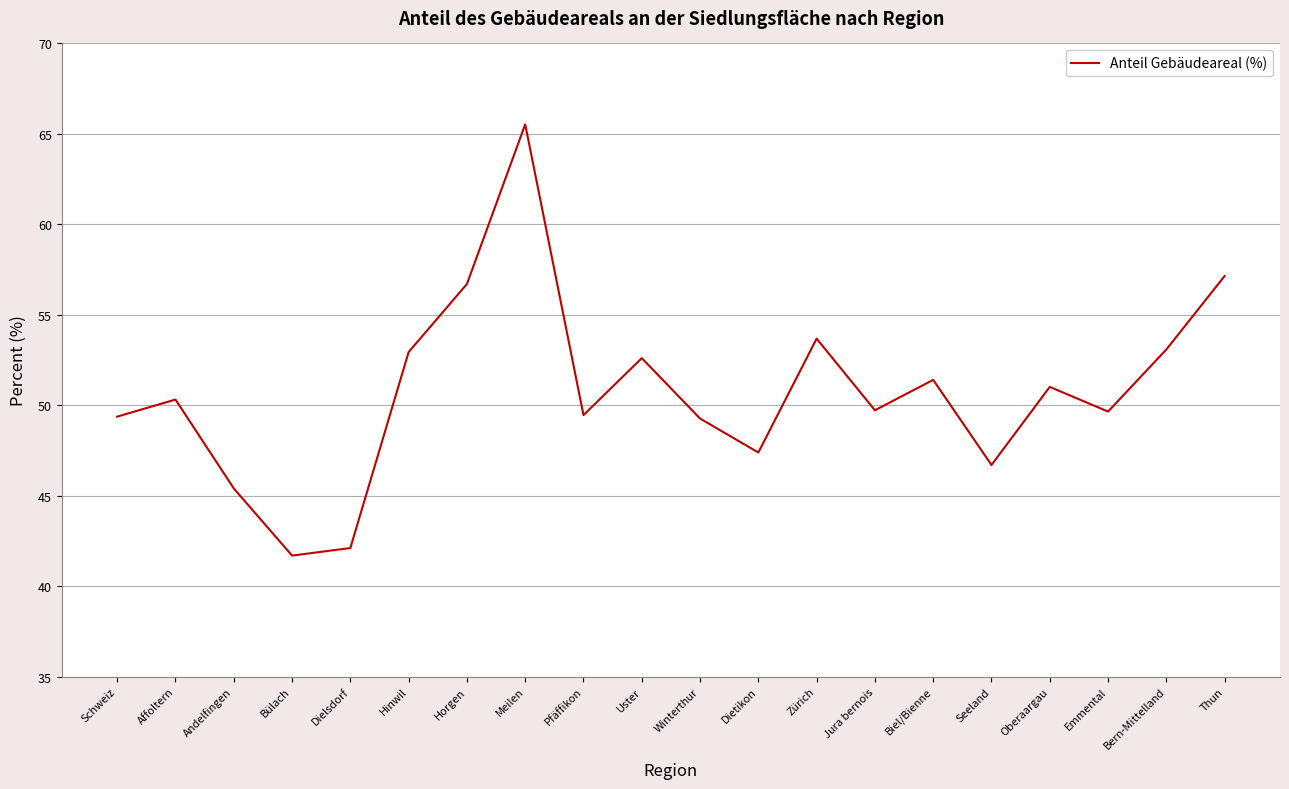

What is the sum of the values at Horgen and Dielsdorf?

98.8